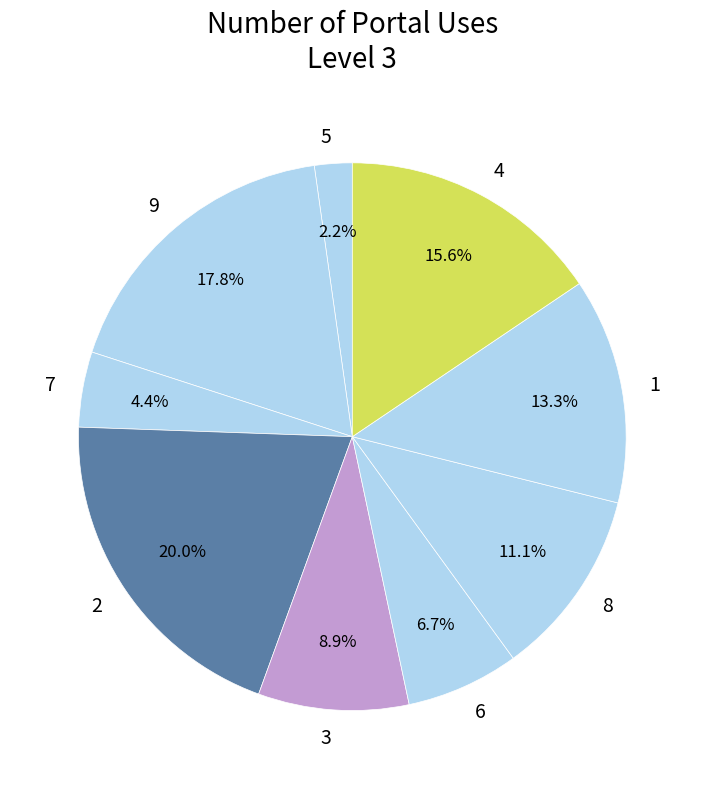

Approximately how many times larger is the value at 8 compared to 5?

5.0